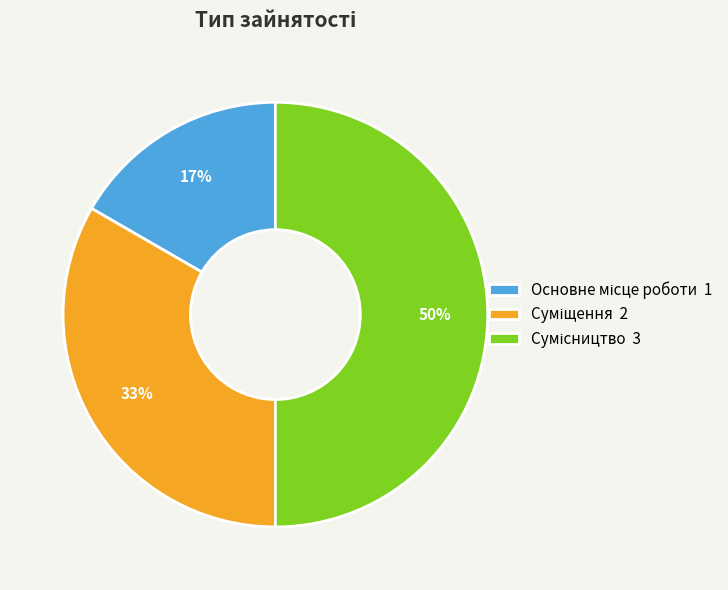

Count the number of slices in the pie.

3